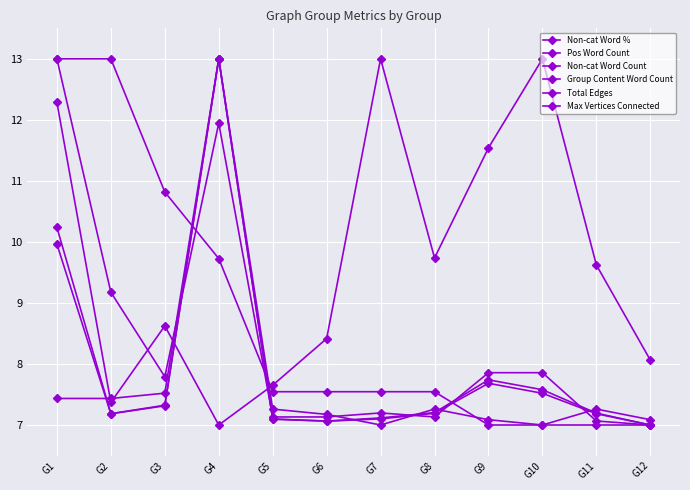

Which series has the largest total across all categories?

Non-cat Word %